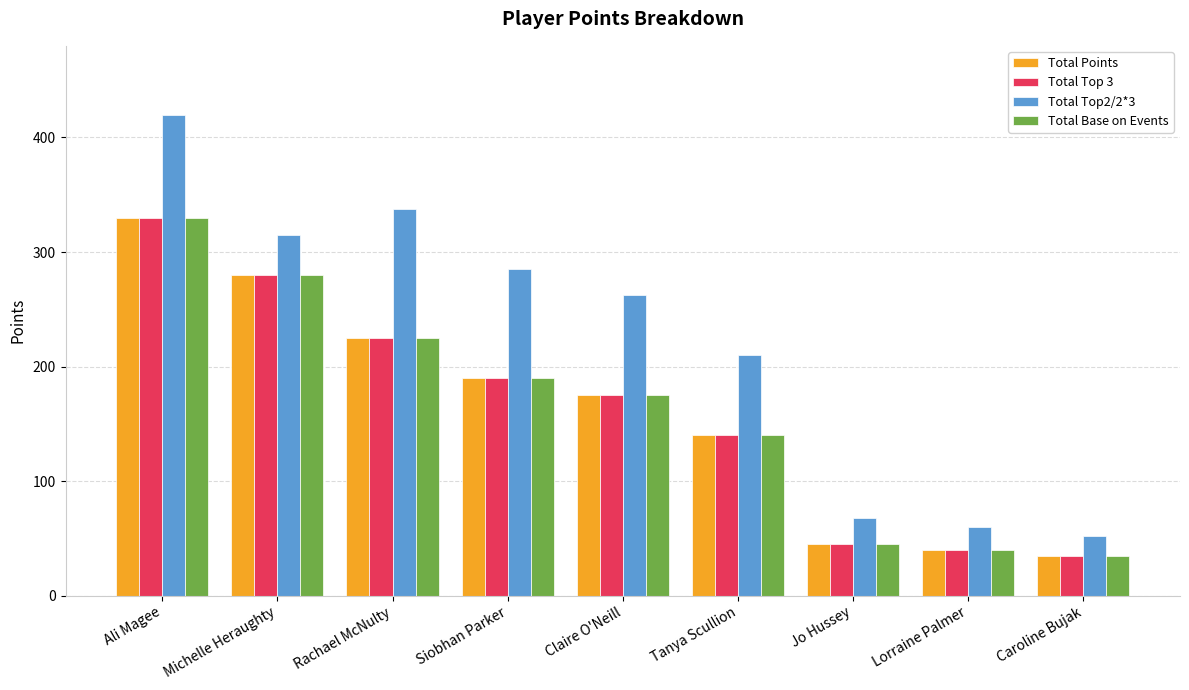

How many data points in Total Base on Events are less than 175?

4